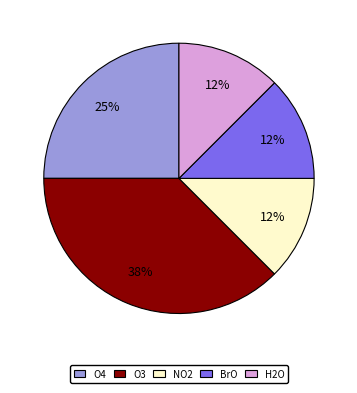

How many segments does this pie chart have?

5